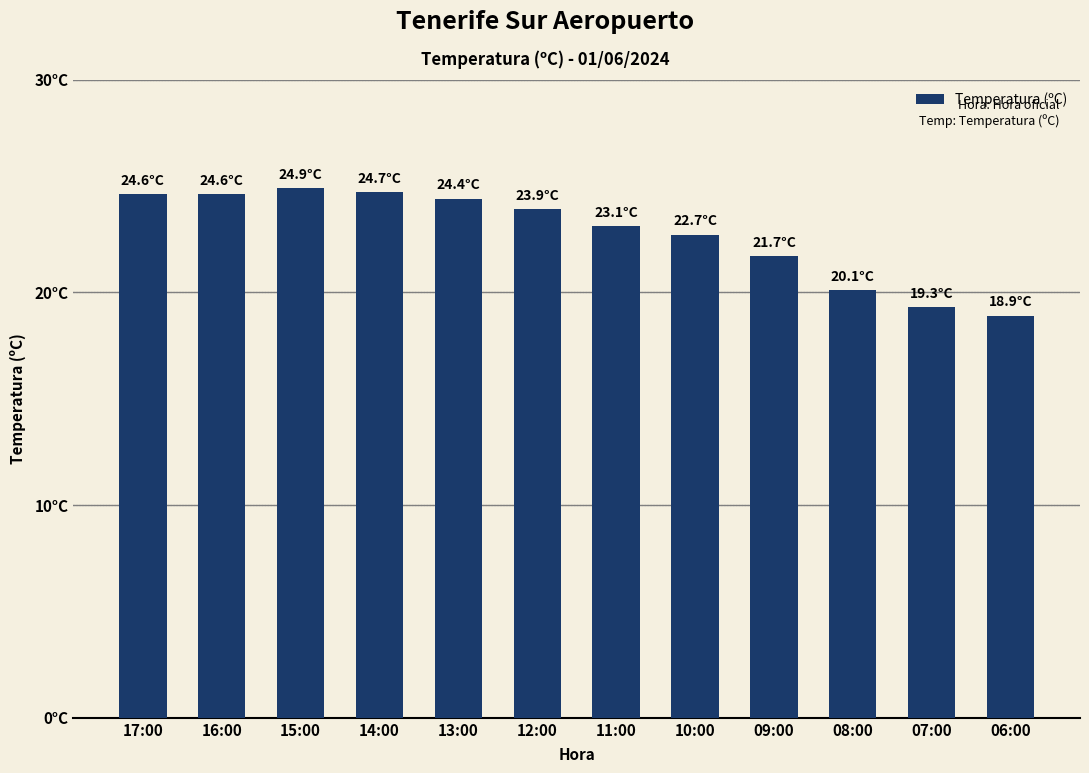

What is the difference between the values at 17:00 and 08:00?

4.5